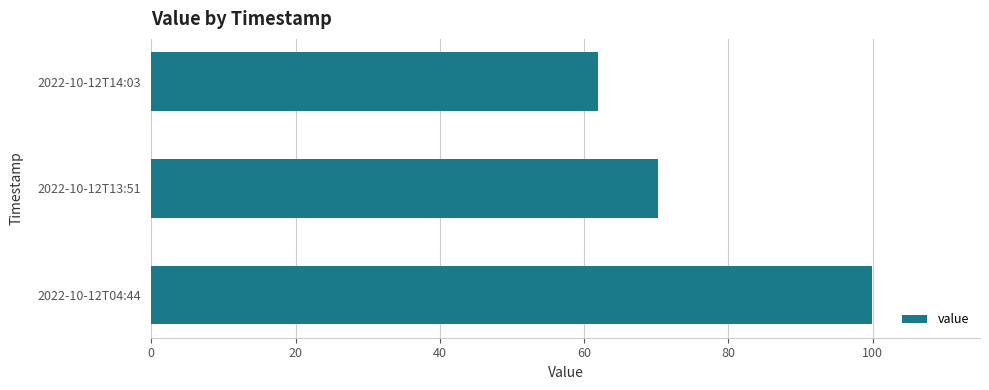

Approximately how many times larger is the value at 2022-10-12T13:51 compared to 2022-10-12T14:03?

1.1